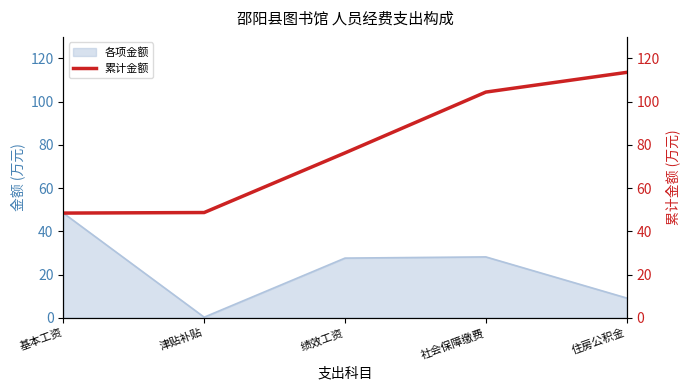

At which label does 各项金额 reach its minimum?

津贴补贴